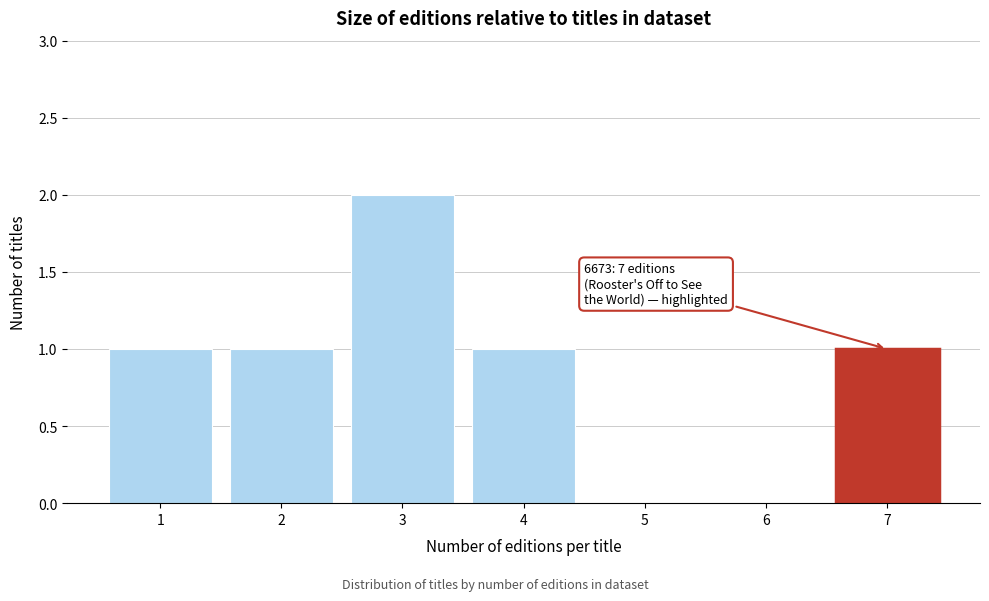

Reading right to left, extract all data points from this chart.

7=1	6=0	5=0	4=1	3=2	2=1	1=1